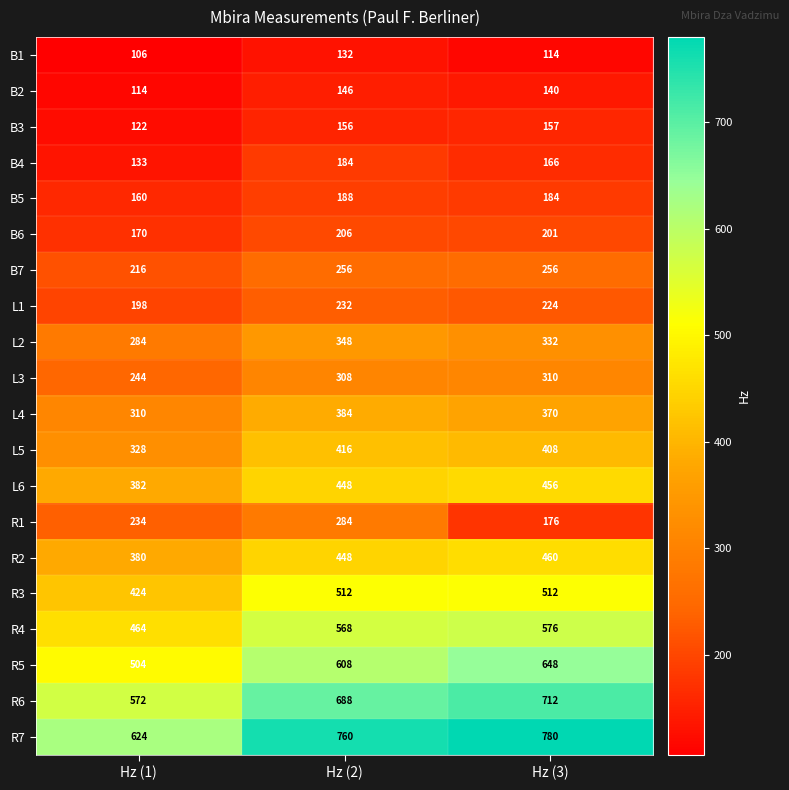

What is the difference between the B1 values at Hz (2) and Hz (3)?

18